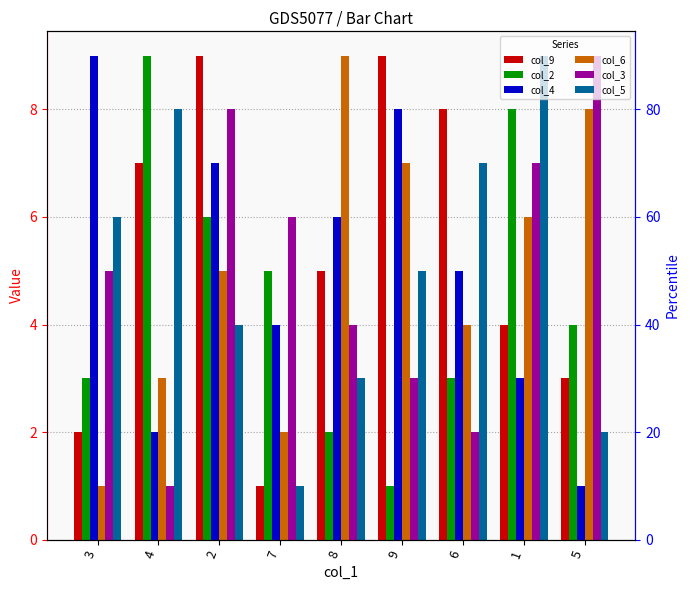

How many bars are there in total?

54